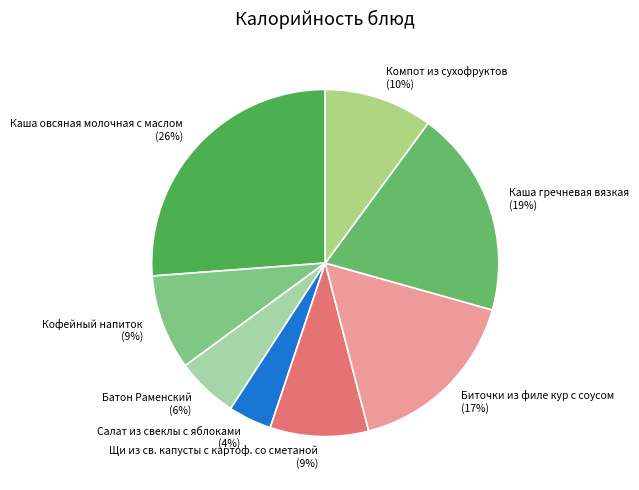

Which slice is the smallest?

Салат из свеклы с яблоками